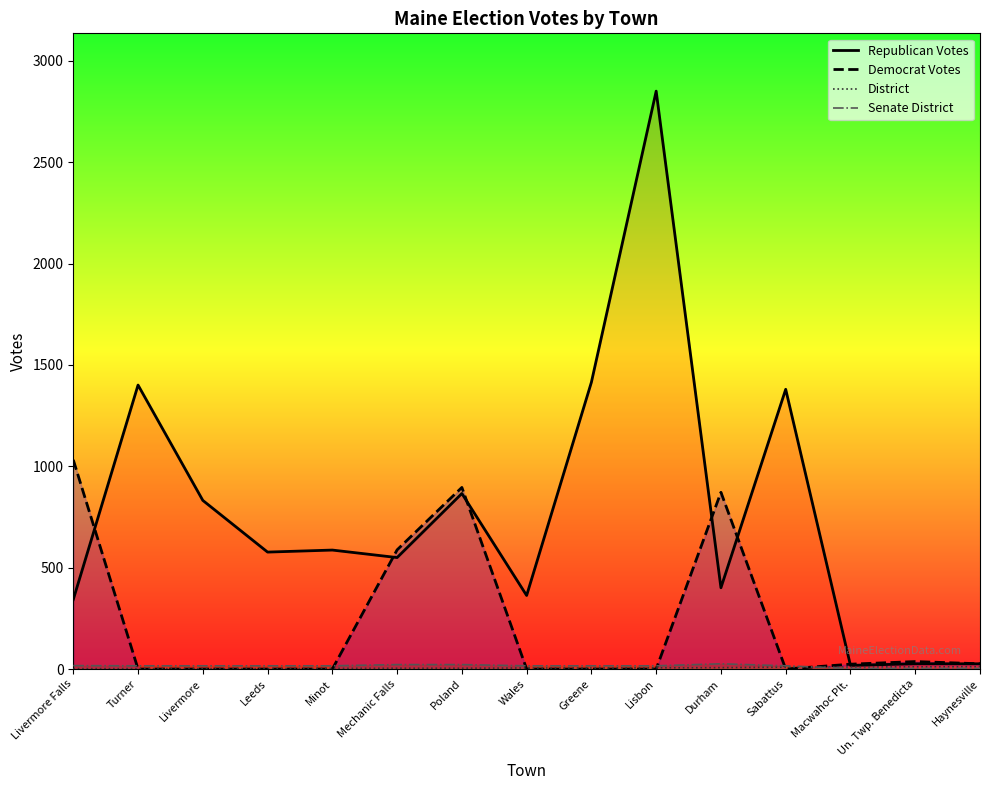

The District series shows 6 at Sabattus. True or false?

False